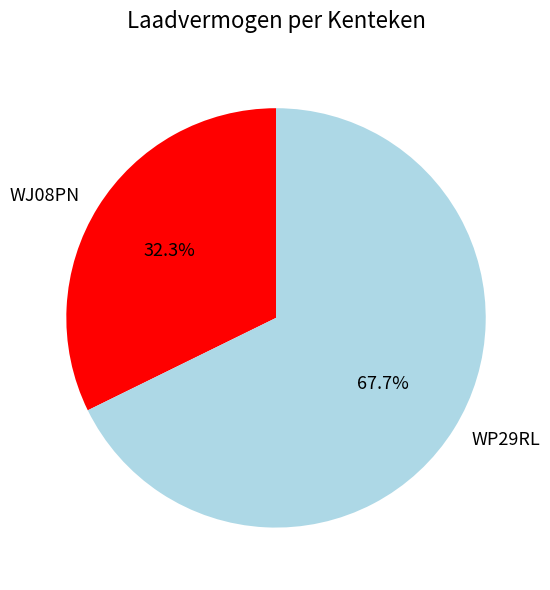

Which category accounts for the majority?

WP29RL